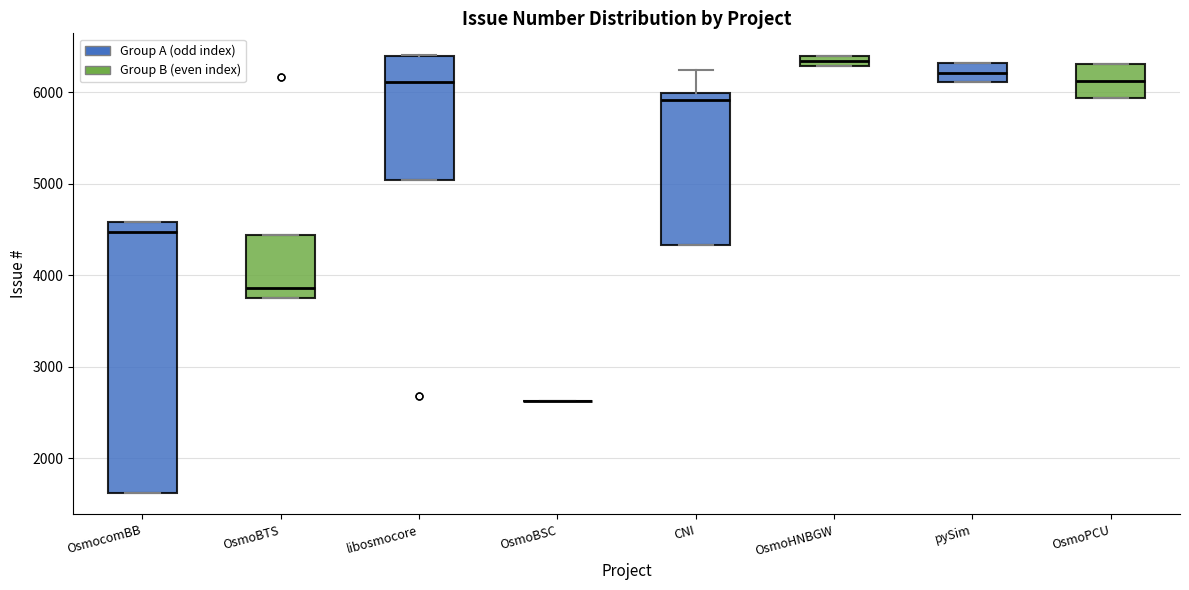

Which box is the tallest, from its lower edge to its upper edge?

OsmocomBB